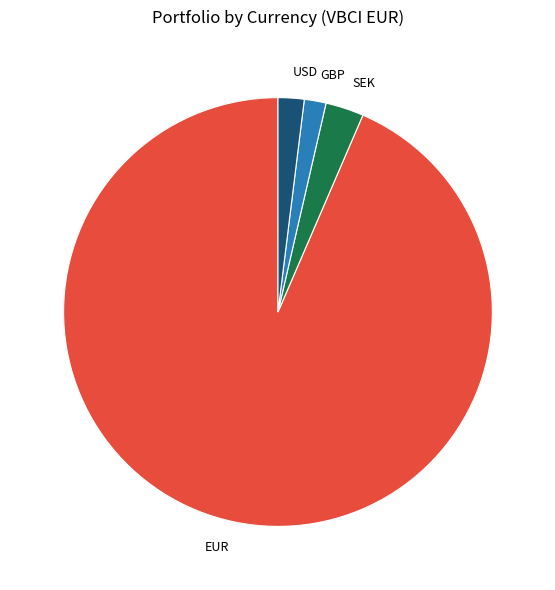

Combined, do EUR and SEK account for over 50%?

Yes